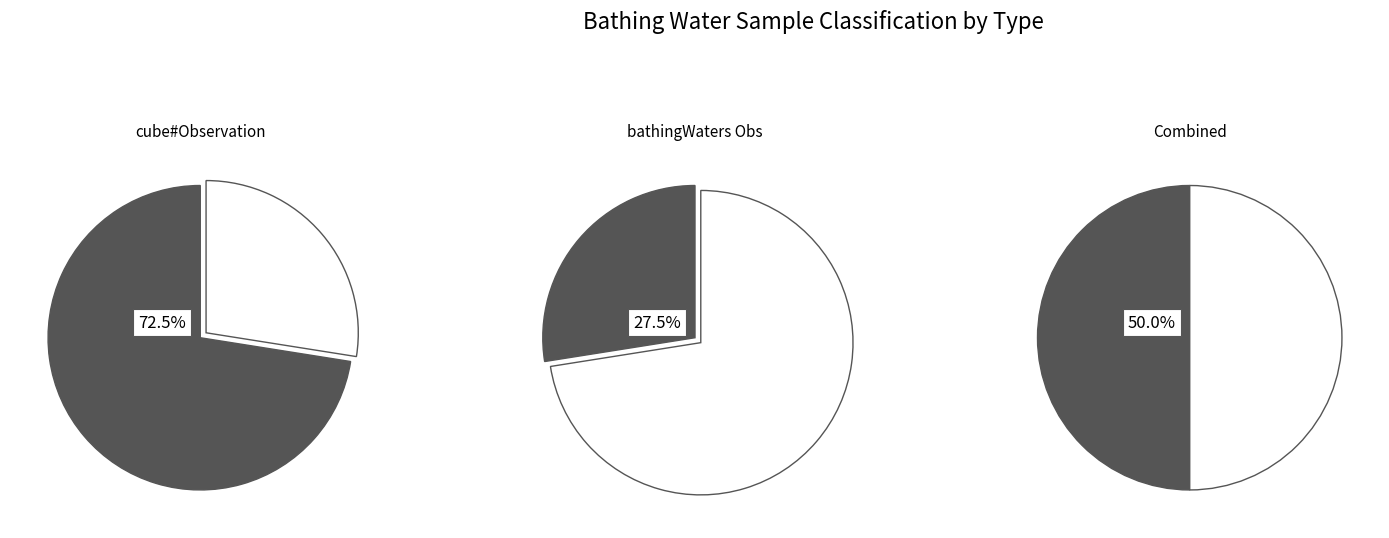

Count the number of slices in the pie.

2